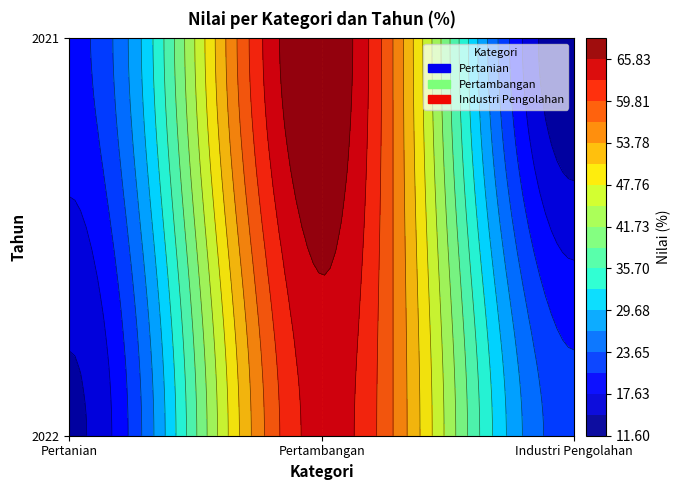

How many values in the Pertanian series exceed 19?

1